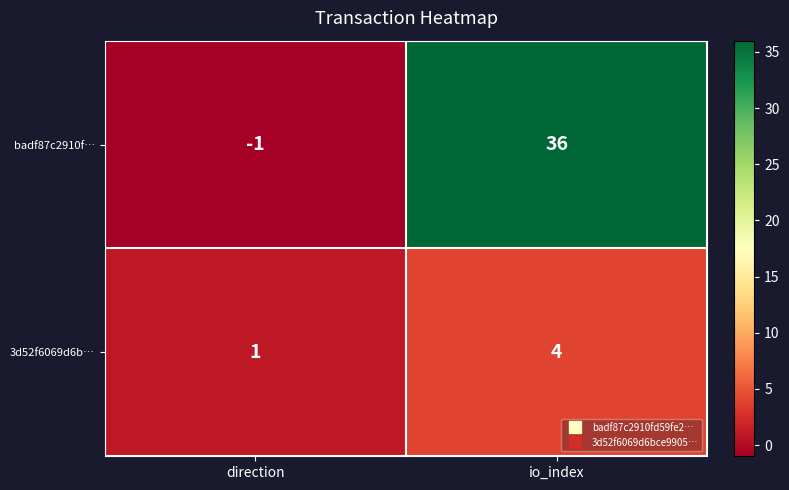

What is the difference between the 3d52f6069d6b… values at direction and io_index?

3